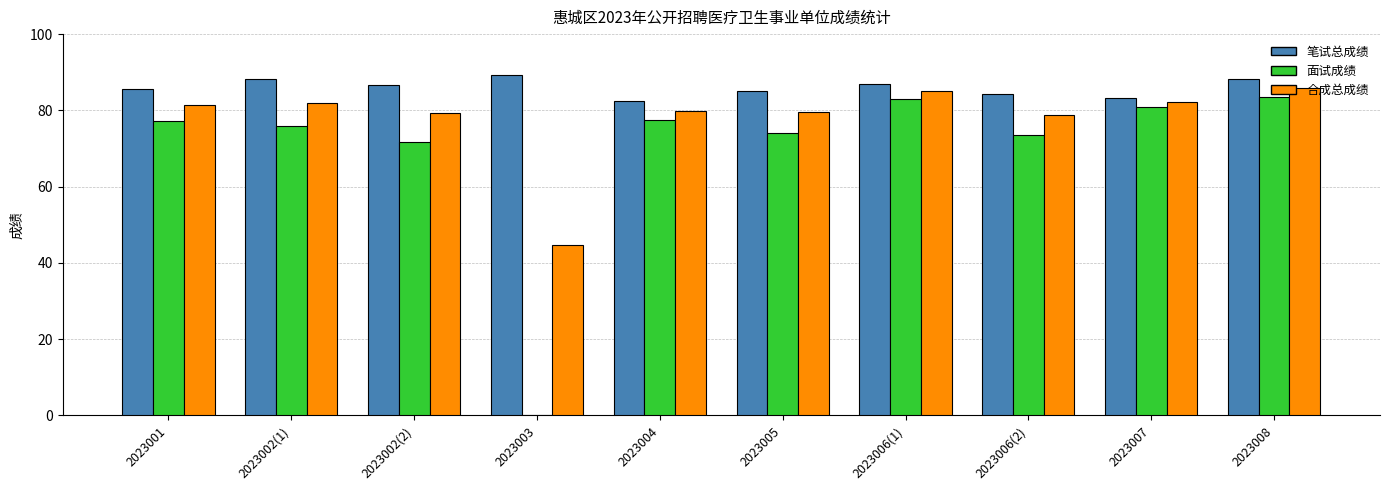

Is it true that 笔试总成绩 equals 89.4 at 2023003?

True